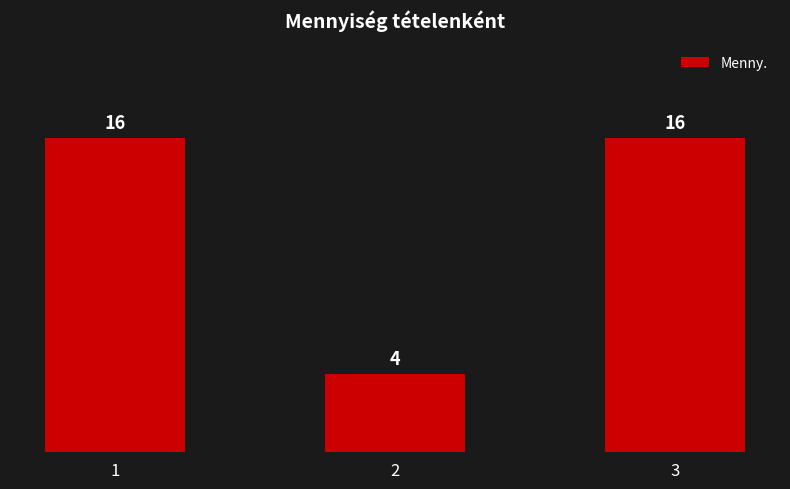

What is the greatest value displayed?

16